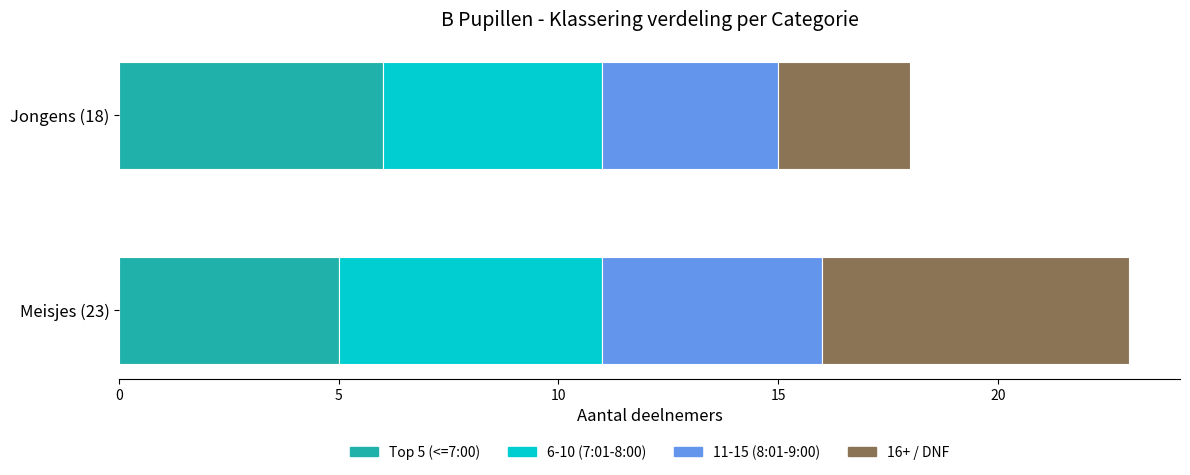

Is it true that Top 5 (<=7:00) equals 8 at Jongens (18)?

False